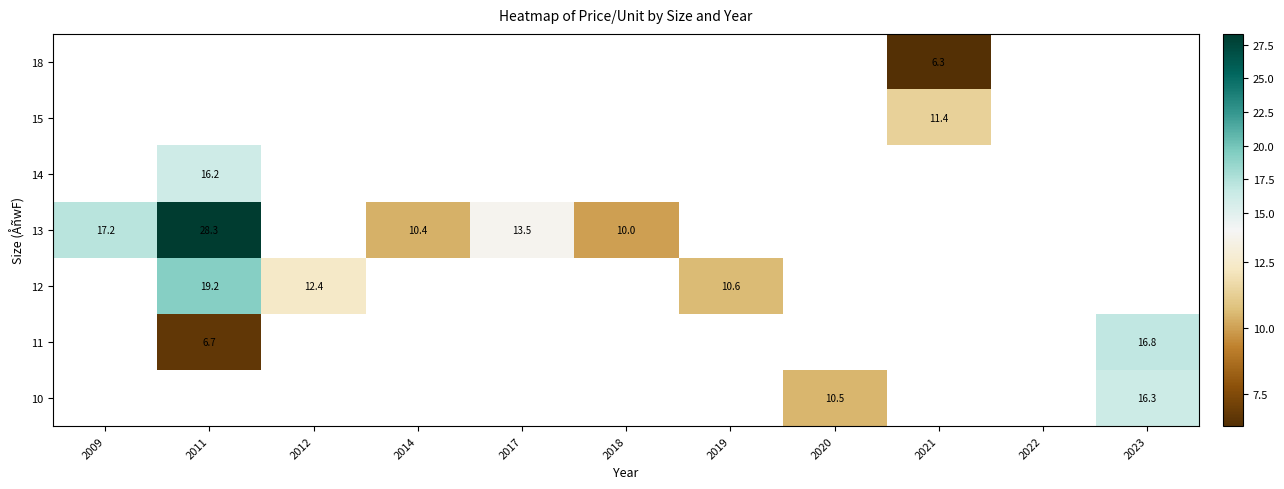

What is the minimum value for 13?

10.0